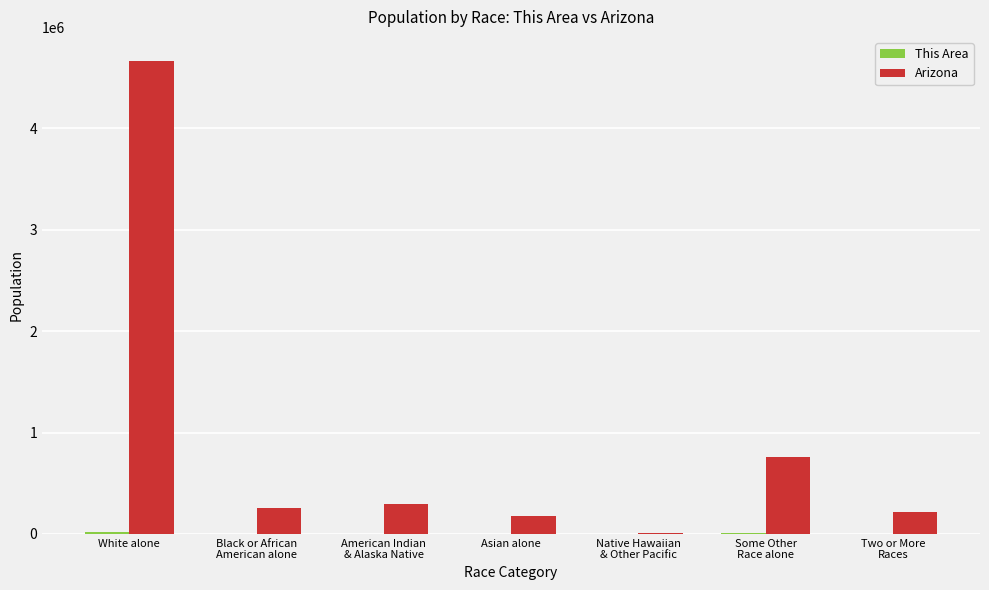

What is the maximum value for Arizona?

4667121